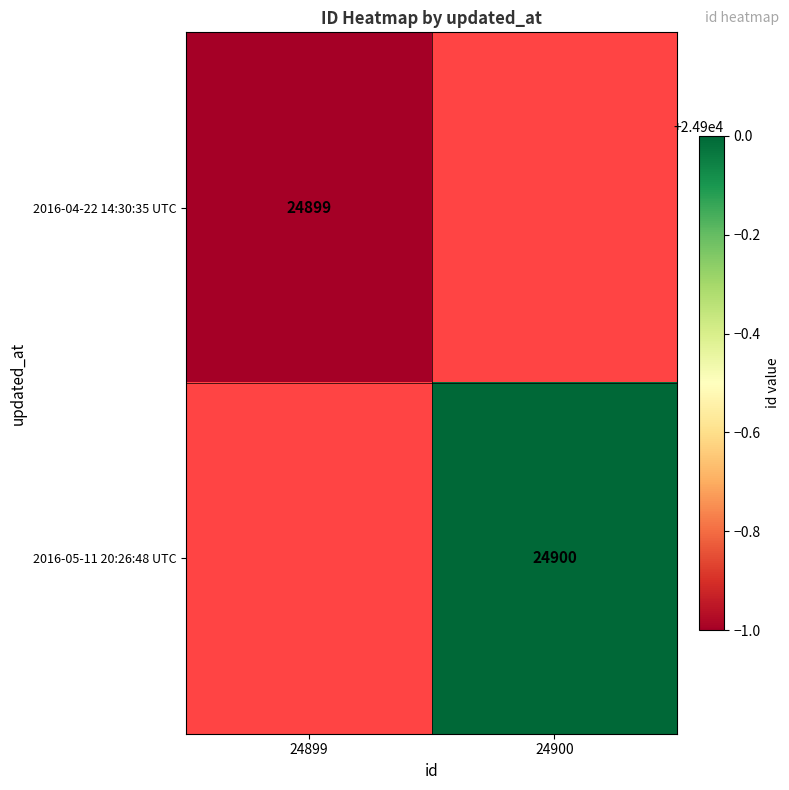

True or false: 2016-05-11 20:26:48 UTC has a value of 10884 at 24900.

False